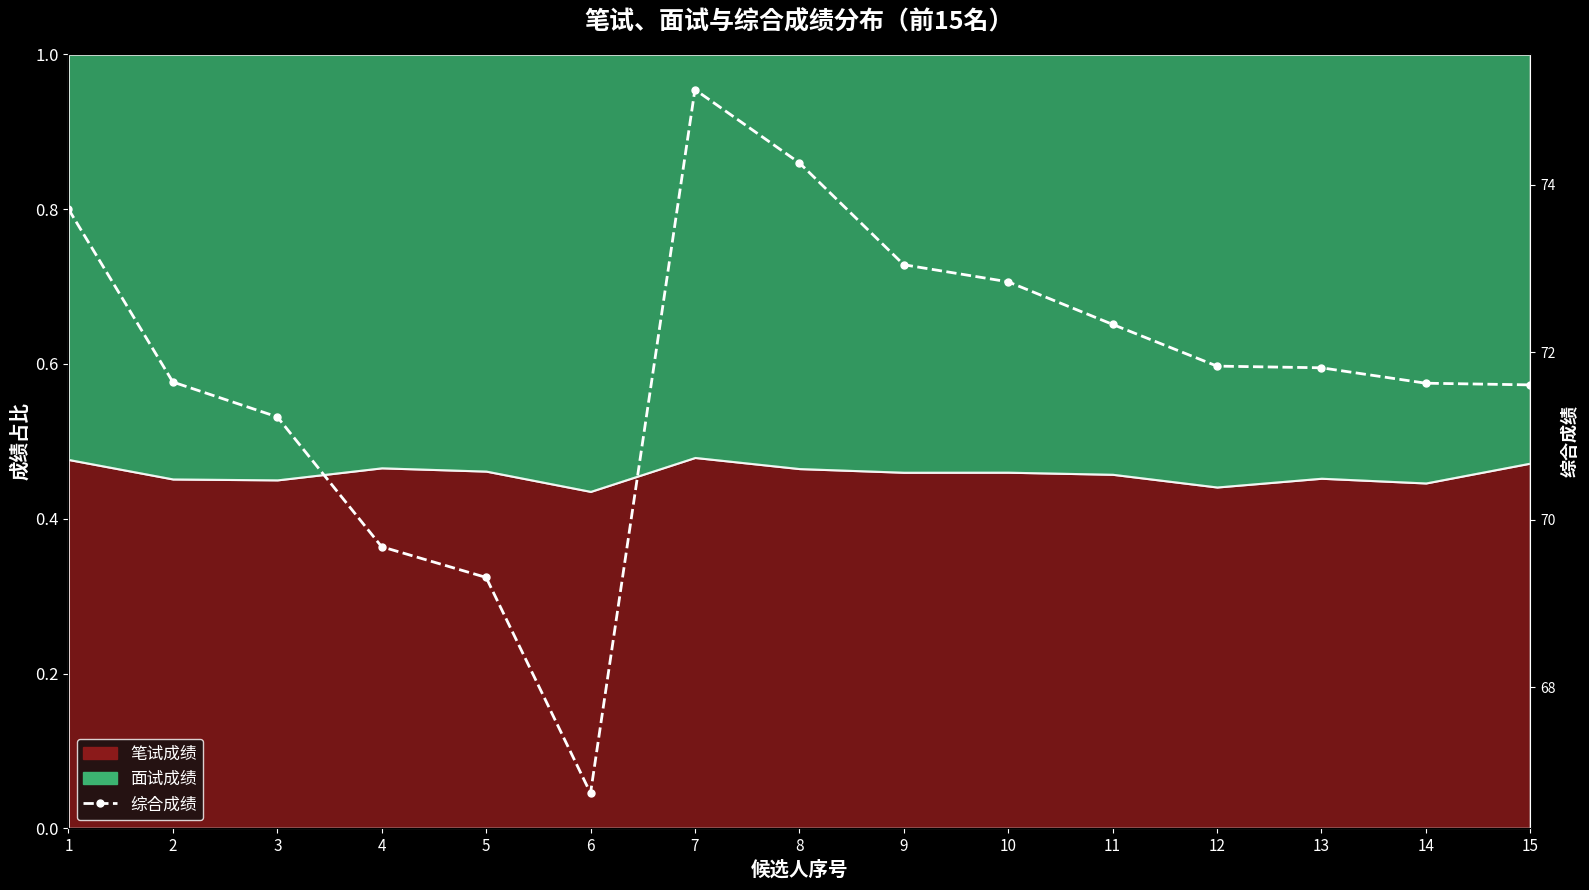

The chart shows a value of 71.2 at 3. True or false?

True